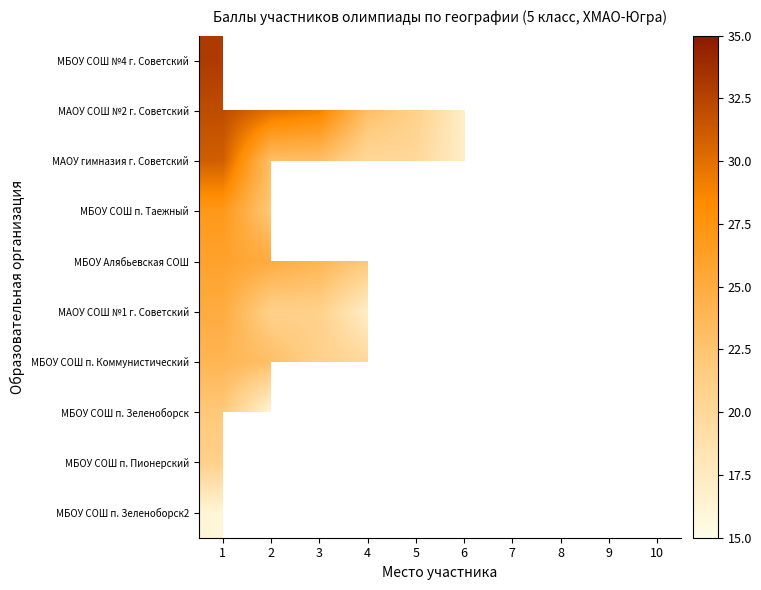

Which series changed the most between 1 and 2?

МАОУ гимназия г. Советский